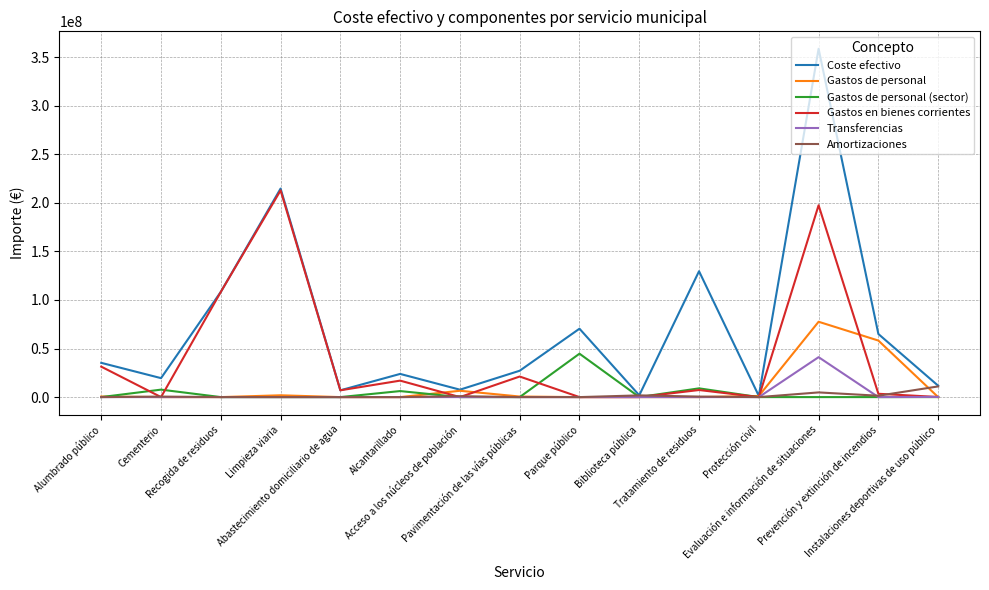

What is the sum of all Gastos de personal (sector) values?

67644636.5